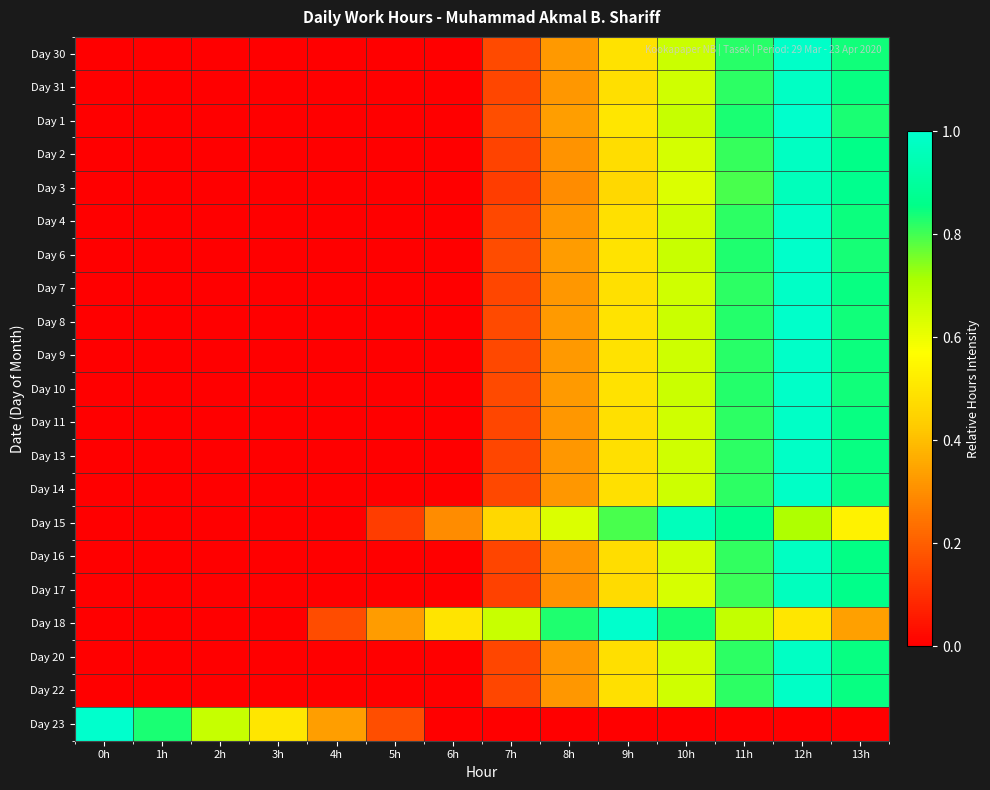

Reading left to right, extract all data points from this chart.

Day 30: 0h=0.0	1h=0.0	2h=0.0	3h=0.0	4h=0.0	5h=0.0	6h=0.0	7h=0.2	8h=0.3	9h=0.5	10h=0.7	11h=0.8	12h=1.0	13h=0.8
Day 31: 0h=0.0	1h=0.0	2h=0.0	3h=0.0	4h=0.0	5h=0.0	6h=0.0	7h=0.2	8h=0.3	9h=0.5	10h=0.7	11h=0.8	12h=1.0	13h=0.8
Day 1: 0h=0.0	1h=0.0	2h=0.0	3h=0.0	4h=0.0	5h=0.0	6h=0.0	7h=0.2	8h=0.3	9h=0.5	10h=0.7	11h=0.8	12h=1.0	13h=0.8
Day 2: 0h=0.0	1h=0.0	2h=0.0	3h=0.0	4h=0.0	5h=0.0	6h=0.0	7h=0.1	8h=0.3	9h=0.5	10h=0.6	11h=0.8	12h=1.0	13h=0.9
Day 3: 0h=0.0	1h=0.0	2h=0.0	3h=0.0	4h=0.0	5h=0.0	6h=0.0	7h=0.1	8h=0.3	9h=0.5	10h=0.6	11h=0.8	12h=1.0	13h=0.9
Day 4: 0h=0.0	1h=0.0	2h=0.0	3h=0.0	4h=0.0	5h=0.0	6h=0.0	7h=0.2	8h=0.3	9h=0.5	10h=0.7	11h=0.8	12h=1.0	13h=0.8
Day 6: 0h=0.0	1h=0.0	2h=0.0	3h=0.0	4h=0.0	5h=0.0	6h=0.0	7h=0.2	8h=0.3	9h=0.5	10h=0.7	11h=0.8	12h=1.0	13h=0.8
Day 7: 0h=0.0	1h=0.0	2h=0.0	3h=0.0	4h=0.0	5h=0.0	6h=0.0	7h=0.2	8h=0.3	9h=0.5	10h=0.7	11h=0.8	12h=1.0	13h=0.8
Day 8: 0h=0.0	1h=0.0	2h=0.0	3h=0.0	4h=0.0	5h=0.0	6h=0.0	7h=0.2	8h=0.3	9h=0.5	10h=0.7	11h=0.8	12h=1.0	13h=0.8
Day 9: 0h=0.0	1h=0.0	2h=0.0	3h=0.0	4h=0.0	5h=0.0	6h=0.0	7h=0.2	8h=0.3	9h=0.5	10h=0.7	11h=0.8	12h=1.0	13h=0.8
Day 10: 0h=0.0	1h=0.0	2h=0.0	3h=0.0	4h=0.0	5h=0.0	6h=0.0	7h=0.2	8h=0.3	9h=0.5	10h=0.7	11h=0.8	12h=1.0	13h=0.8
Day 11: 0h=0.0	1h=0.0	2h=0.0	3h=0.0	4h=0.0	5h=0.0	6h=0.0	7h=0.2	8h=0.3	9h=0.5	10h=0.7	11h=0.8	12h=1.0	13h=0.8
Day 13: 0h=0.0	1h=0.0	2h=0.0	3h=0.0	4h=0.0	5h=0.0	6h=0.0	7h=0.2	8h=0.3	9h=0.5	10h=0.7	11h=0.8	12h=1.0	13h=0.8
Day 14: 0h=0.0	1h=0.0	2h=0.0	3h=0.0	4h=0.0	5h=0.0	6h=0.0	7h=0.2	8h=0.3	9h=0.5	10h=0.7	11h=0.8	12h=1.0	13h=0.8
Day 15: 0h=0.0	1h=0.0	2h=0.0	3h=0.0	4h=0.0	5h=0.1	6h=0.3	7h=0.5	8h=0.6	9h=0.8	10h=1.0	11h=0.9	12h=0.7	13h=0.5
Day 16: 0h=0.0	1h=0.0	2h=0.0	3h=0.0	4h=0.0	5h=0.0	6h=0.0	7h=0.1	8h=0.3	9h=0.5	10h=0.6	11h=0.8	12h=1.0	13h=0.9
Day 17: 0h=0.0	1h=0.0	2h=0.0	3h=0.0	4h=0.0	5h=0.0	6h=0.0	7h=0.1	8h=0.3	9h=0.5	10h=0.6	11h=0.8	12h=1.0	13h=0.9
Day 18: 0h=0.0	1h=0.0	2h=0.0	3h=0.0	4h=0.2	5h=0.3	6h=0.5	7h=0.7	8h=0.8	9h=1.0	10h=0.8	11h=0.7	12h=0.5	13h=0.3
Day 20: 0h=0.0	1h=0.0	2h=0.0	3h=0.0	4h=0.0	5h=0.0	6h=0.0	7h=0.2	8h=0.3	9h=0.5	10h=0.7	11h=0.8	12h=1.0	13h=0.8
Day 22: 0h=0.0	1h=0.0	2h=0.0	3h=0.0	4h=0.0	5h=0.0	6h=0.0	7h=0.2	8h=0.3	9h=0.5	10h=0.7	11h=0.8	12h=1.0	13h=0.8
Day 23: 0h=1.0	1h=0.8	2h=0.7	3h=0.5	4h=0.3	5h=0.2	6h=0.0	7h=0.0	8h=0.0	9h=0.0	10h=0.0	11h=0.0	12h=0.0	13h=0.0